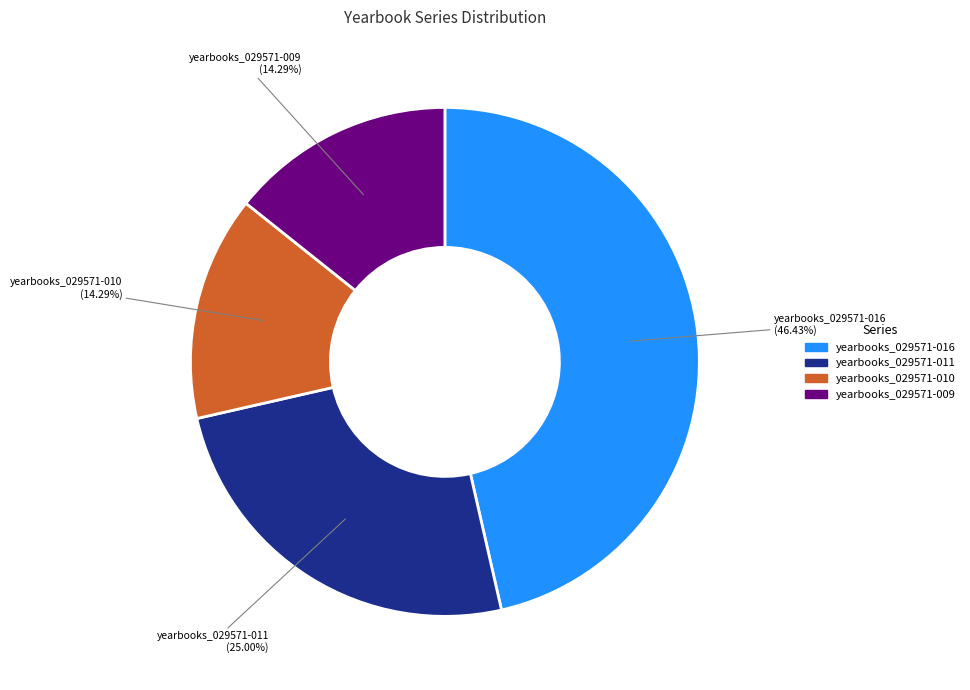

Does any single category account for the majority?

No